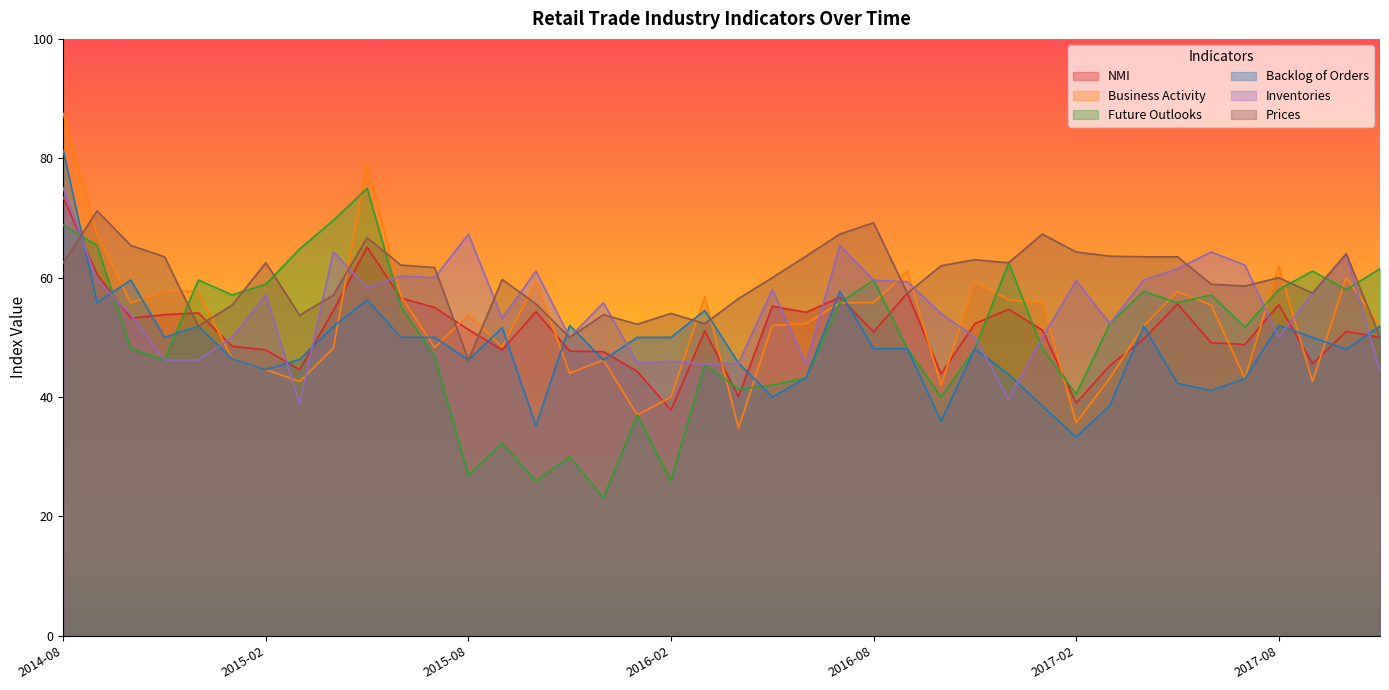

What is the highest value of the Backlog of Orders series?

81.3